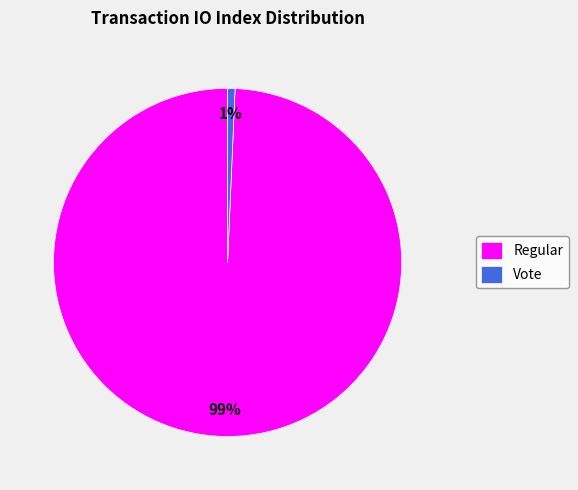

To the nearest percent, what portion does Vote represent?

1%